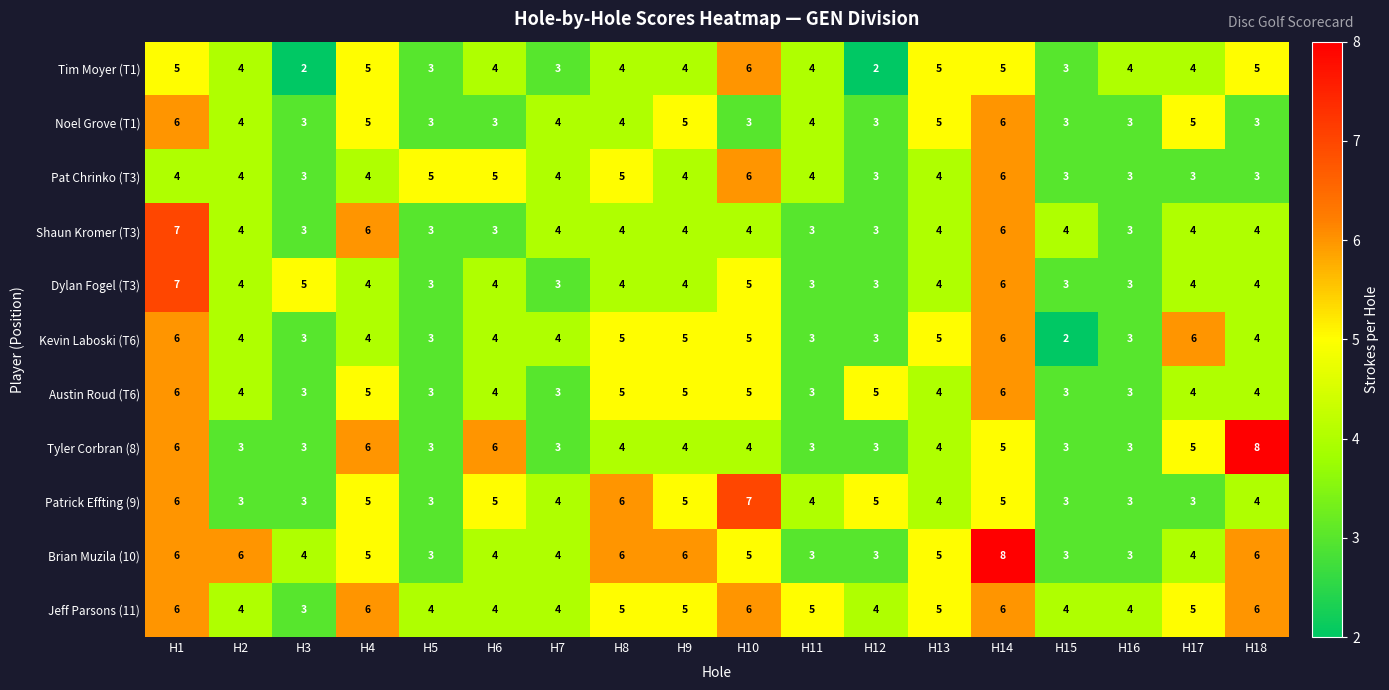

Which category has the highest value in the Tyler Corbran (8) series?

H18